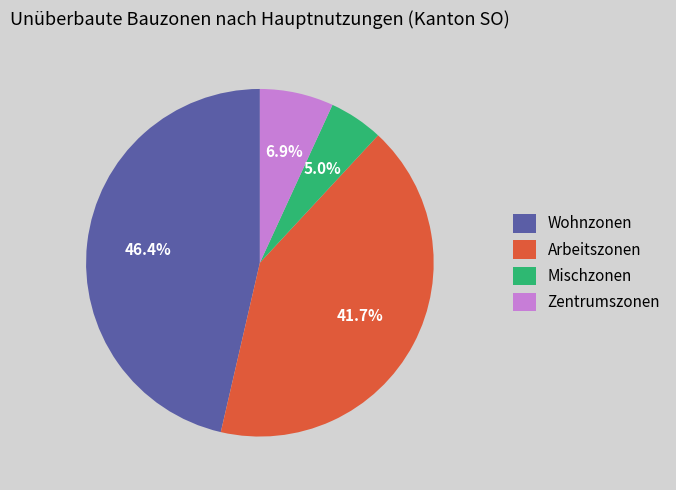

How many segments does this pie chart have?

4